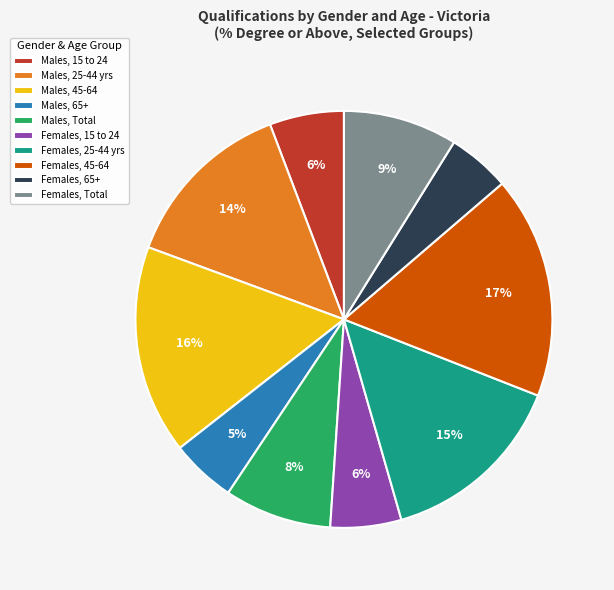

How many slices are in this pie chart?

10